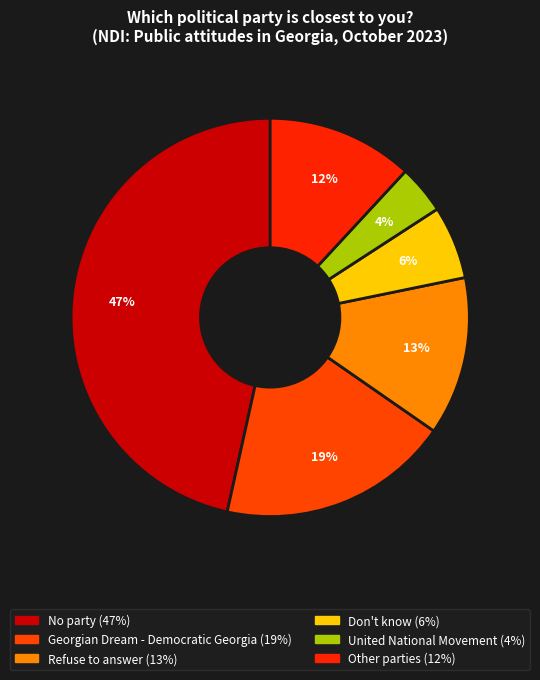

Count the number of slices in the pie.

6